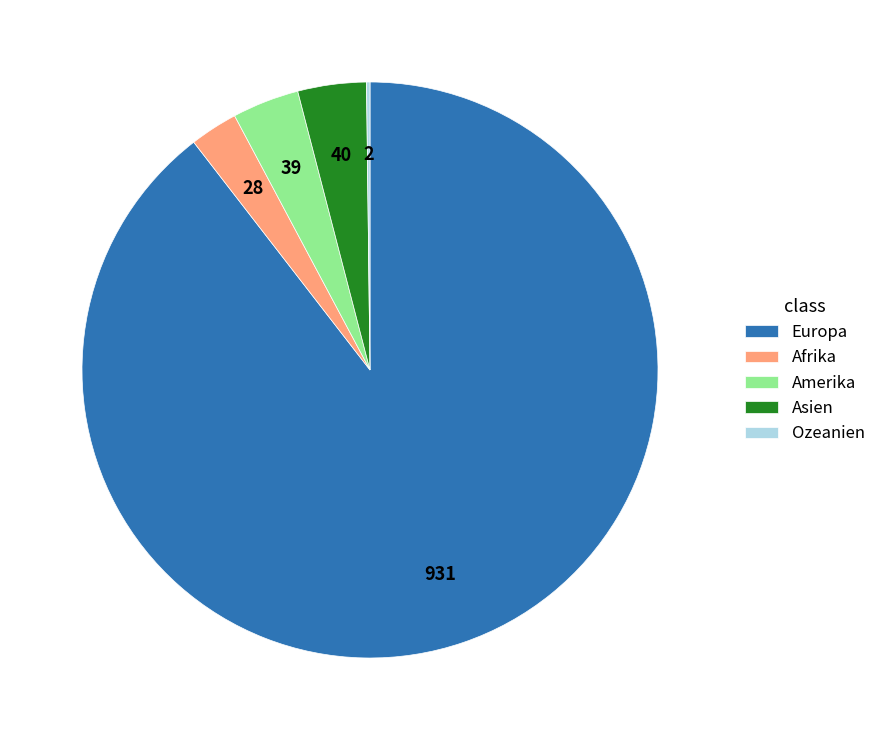

Do Afrika and Asien together represent more than half of the pie?

No